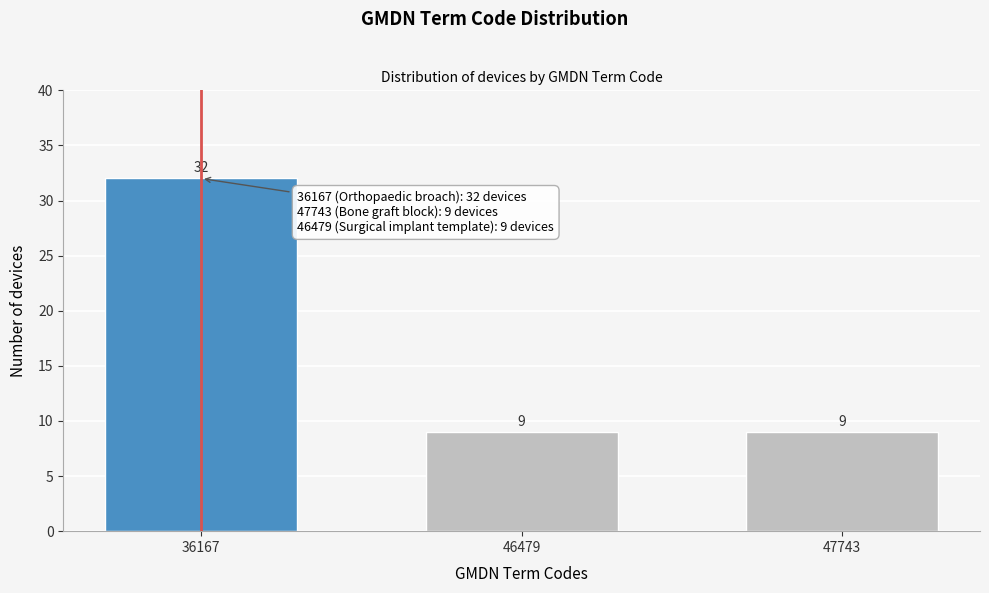

Reading left to right, list all the values displayed in this chart.

32	9	9